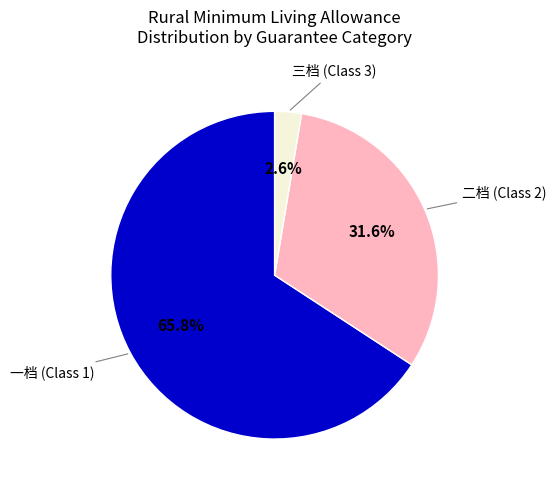

How many segments does this pie chart have?

3